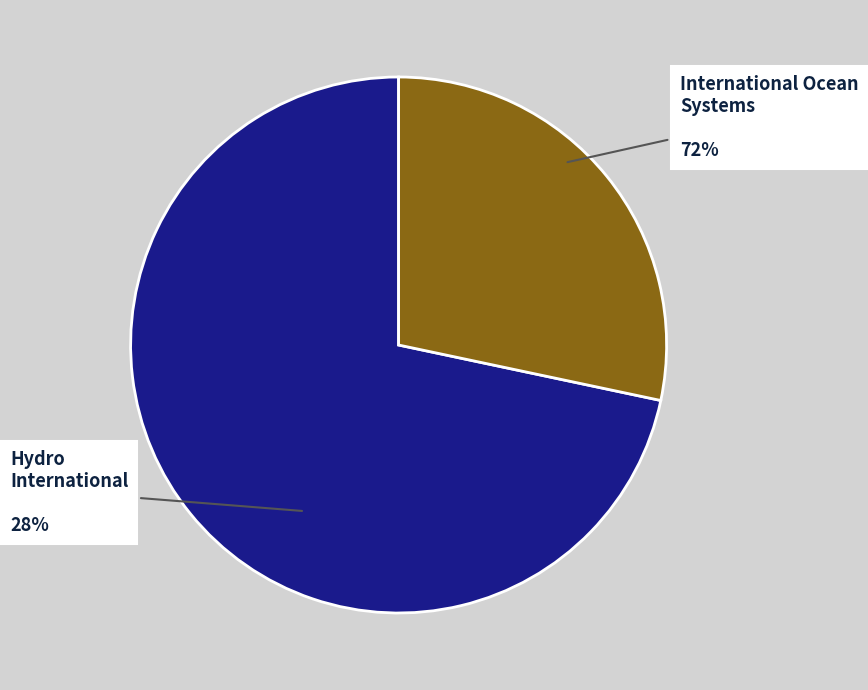

How many slices are in this pie chart?

2